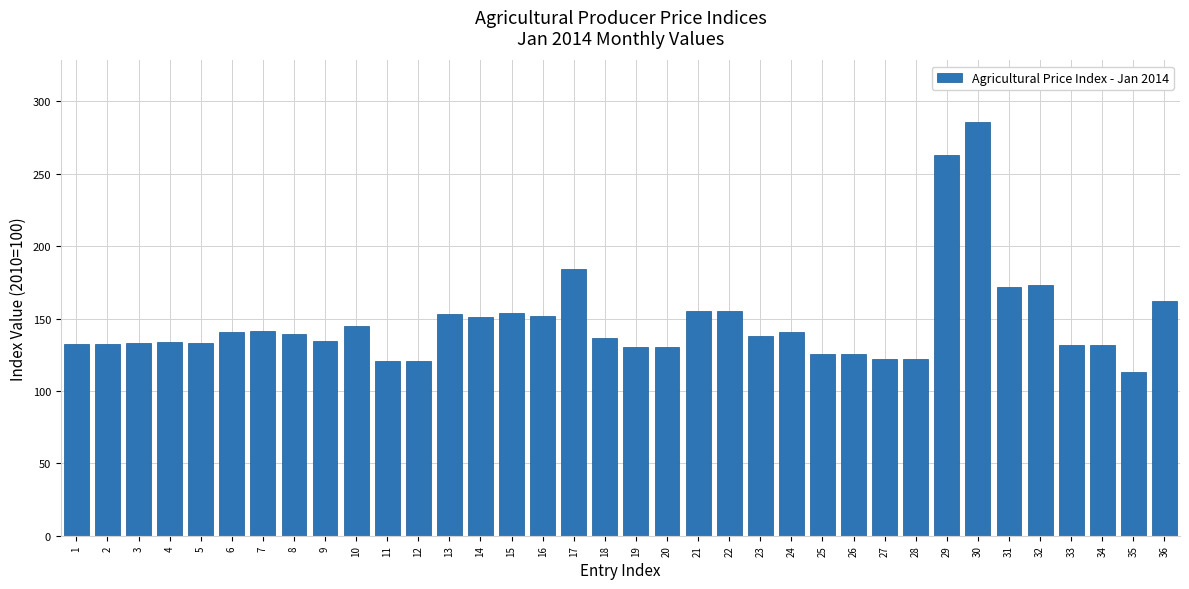

Read the value at 13.

152.8